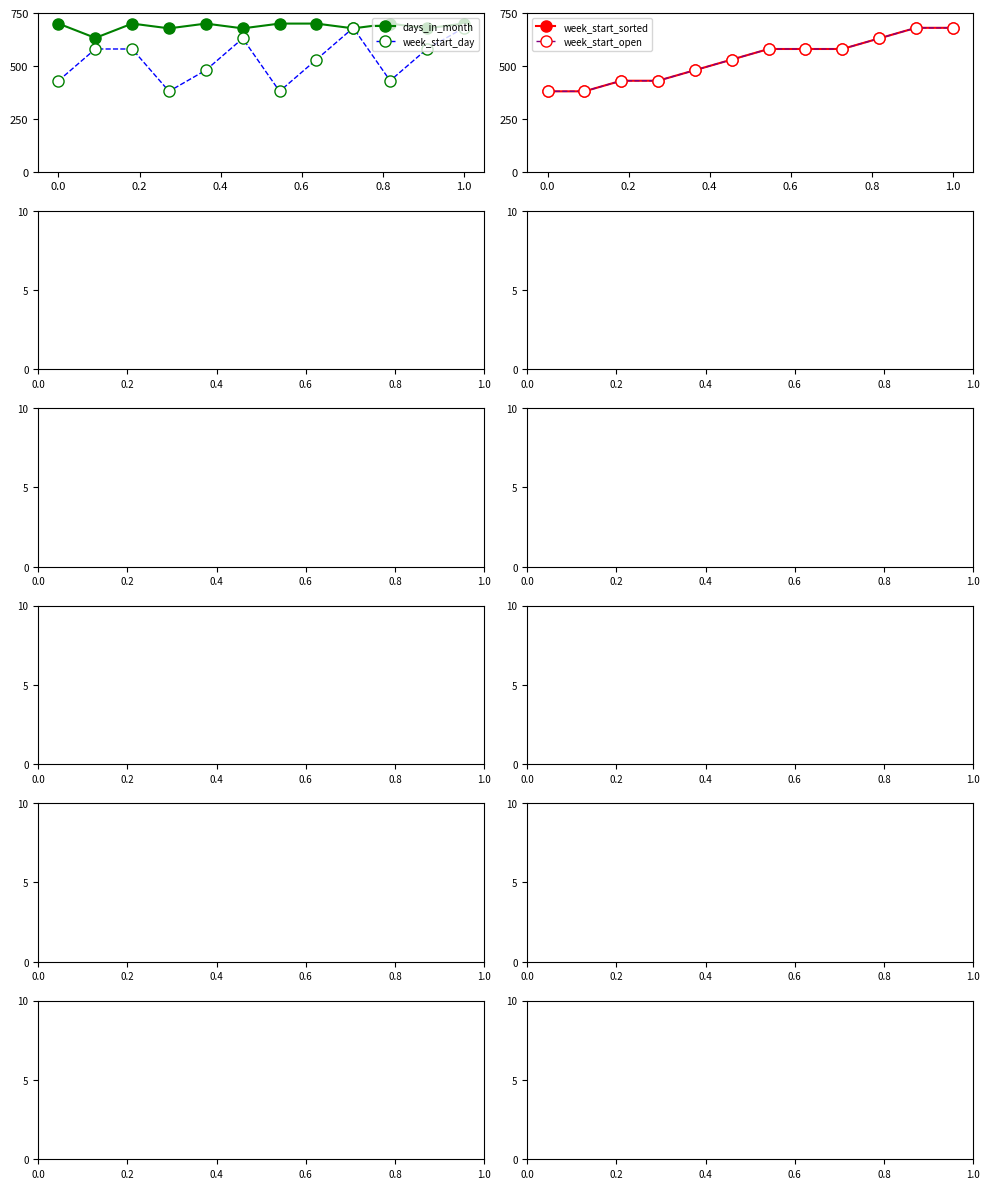

The week_start_day series shows 299.0 at 0.0. True or false?

False